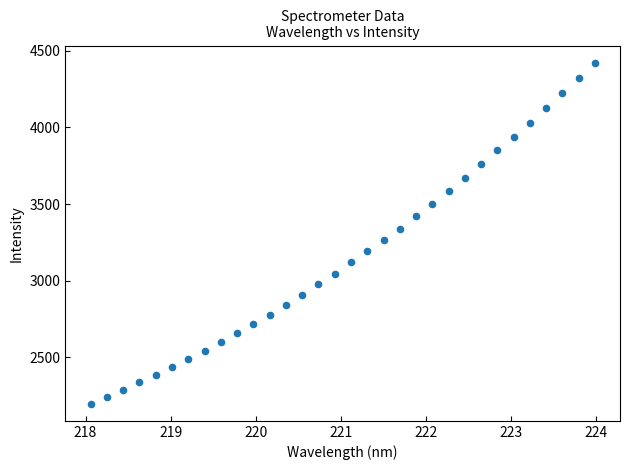

What is the range of X values (max minus min)?

5.9